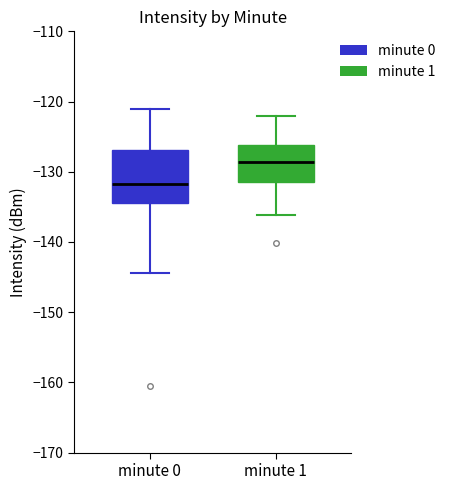

Which box has the highest median line?

minute 1